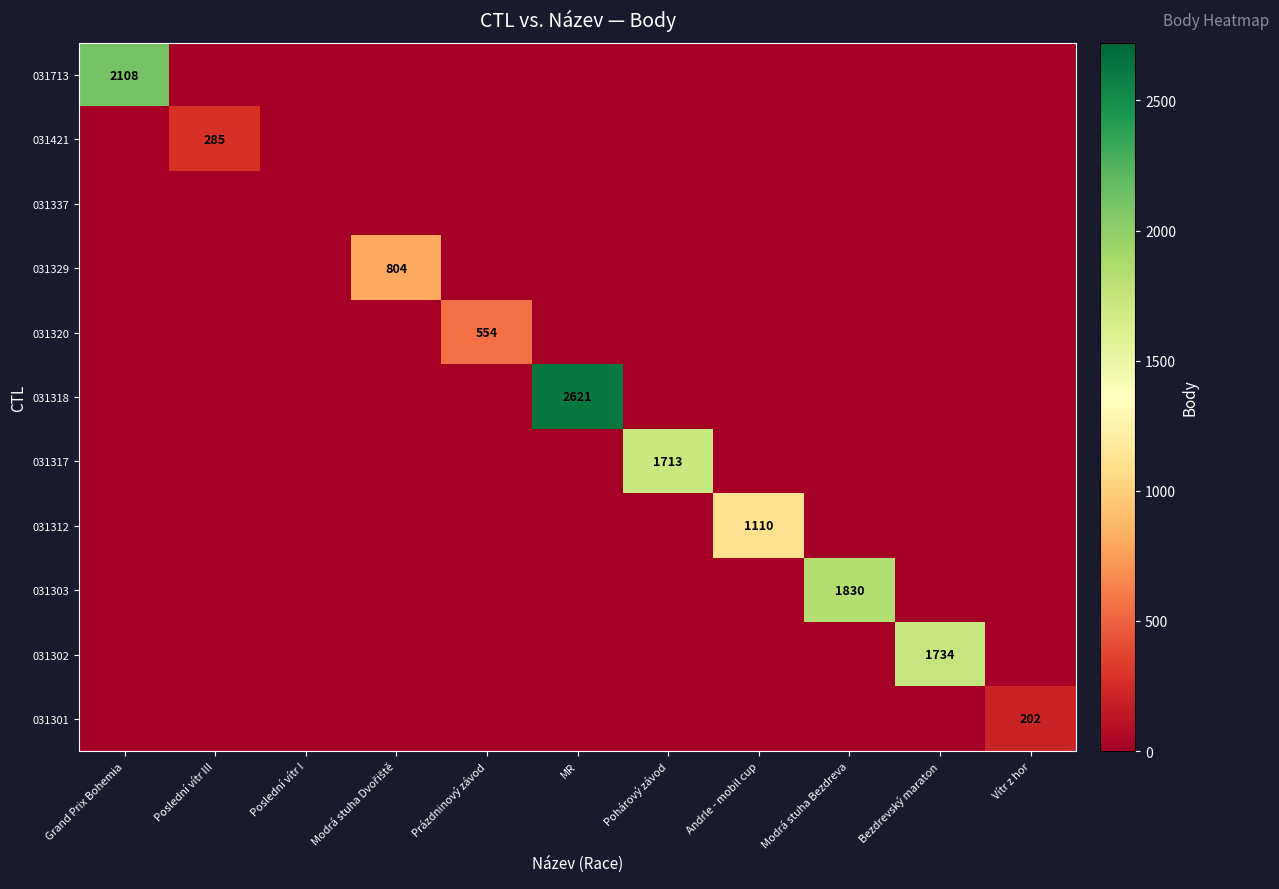

The value of 031421 at Prázdninový závod is 0. True or false?

True